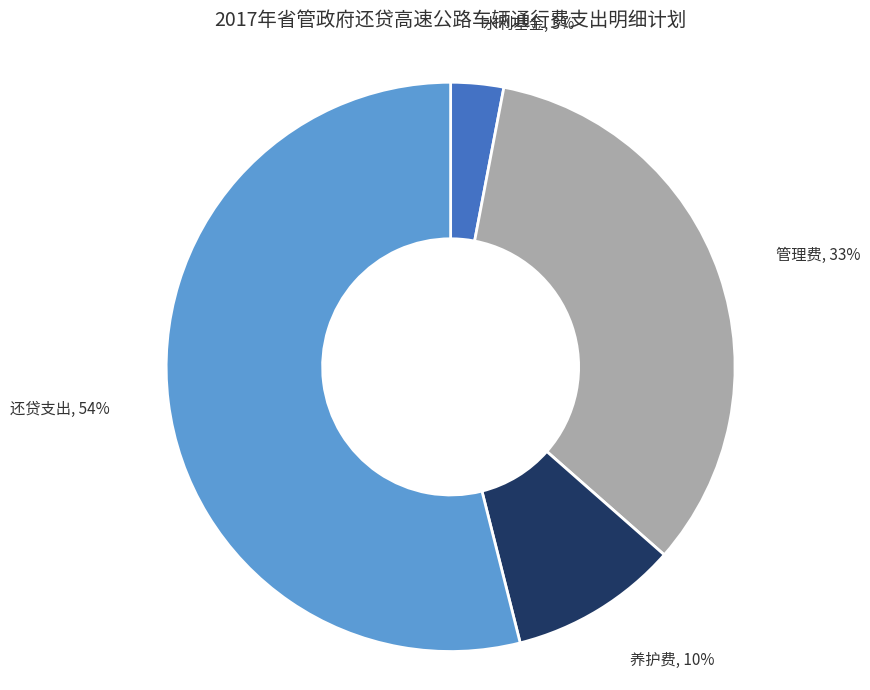

How many segments does this pie chart have?

4